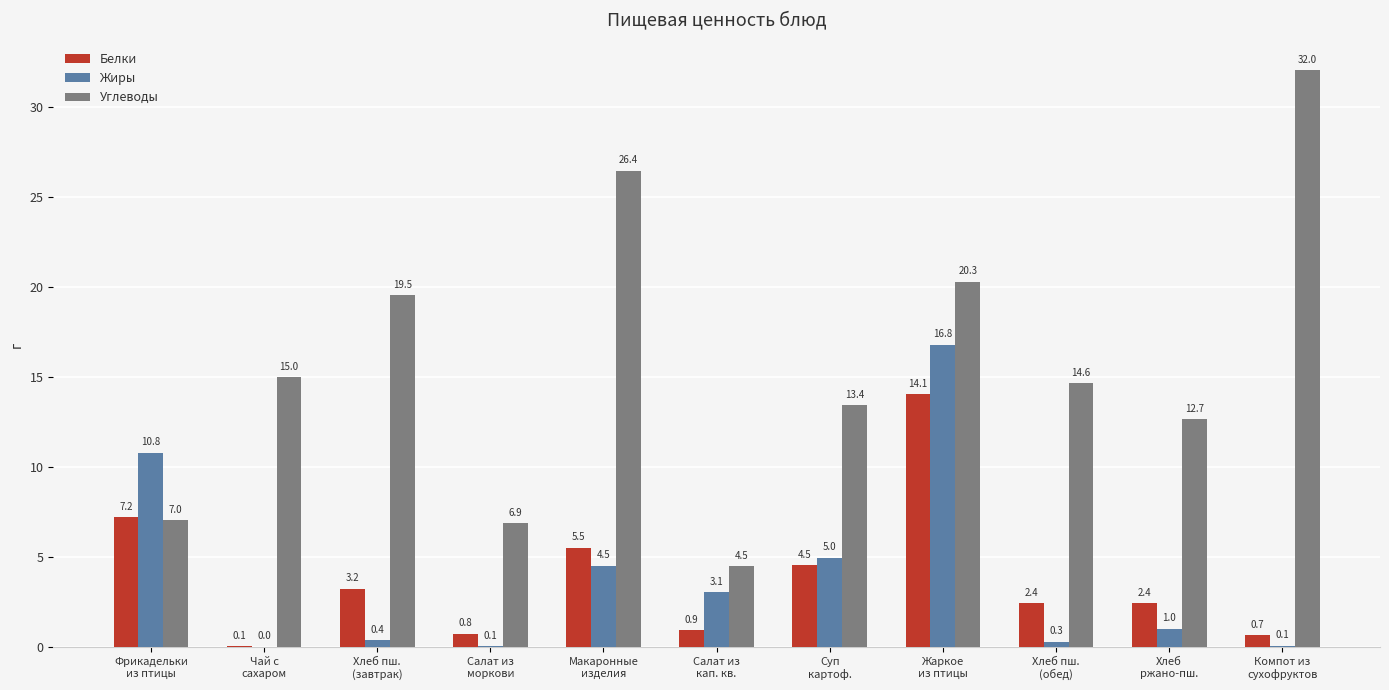

What is the spread (max minus min) of values at Жаркое
из птицы?

6.2